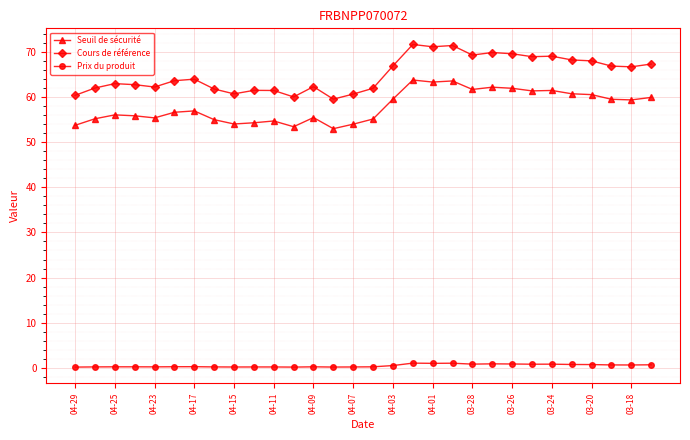

What is the value of the Seuil de sécurité point at the 29th from the left?

59.4